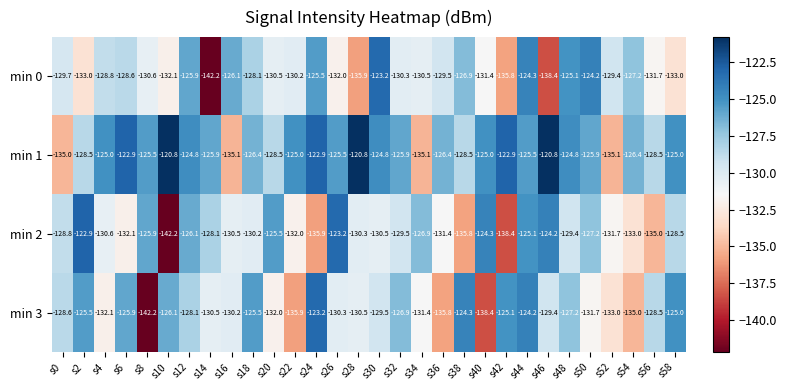

At which category is the sum across all series the highest?

s44